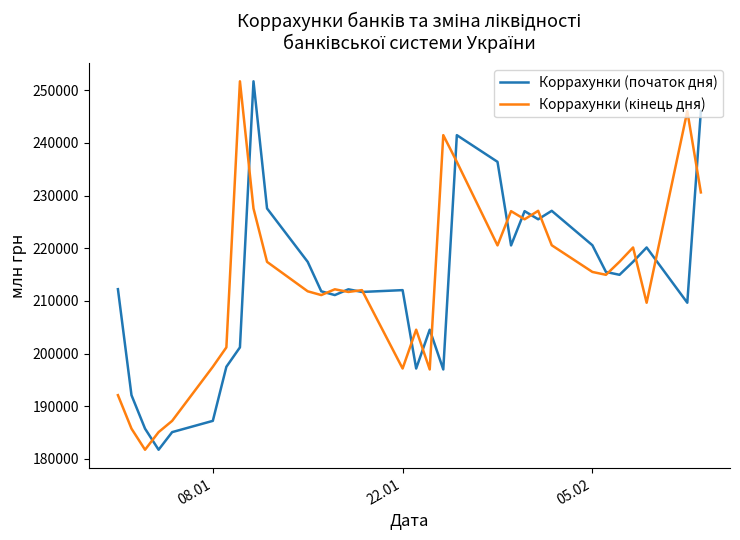

What is the maximum value for Коррахунки (початок дня)?

251673.8